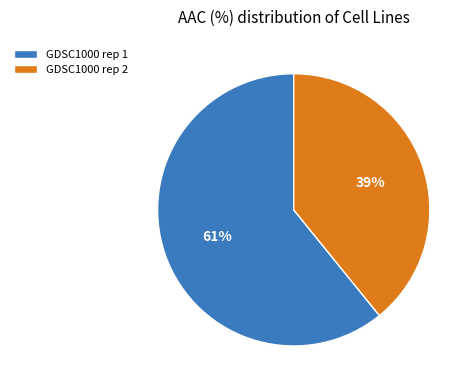

To the nearest percent, what portion does GDSC1000 rep 1 represent?

61%